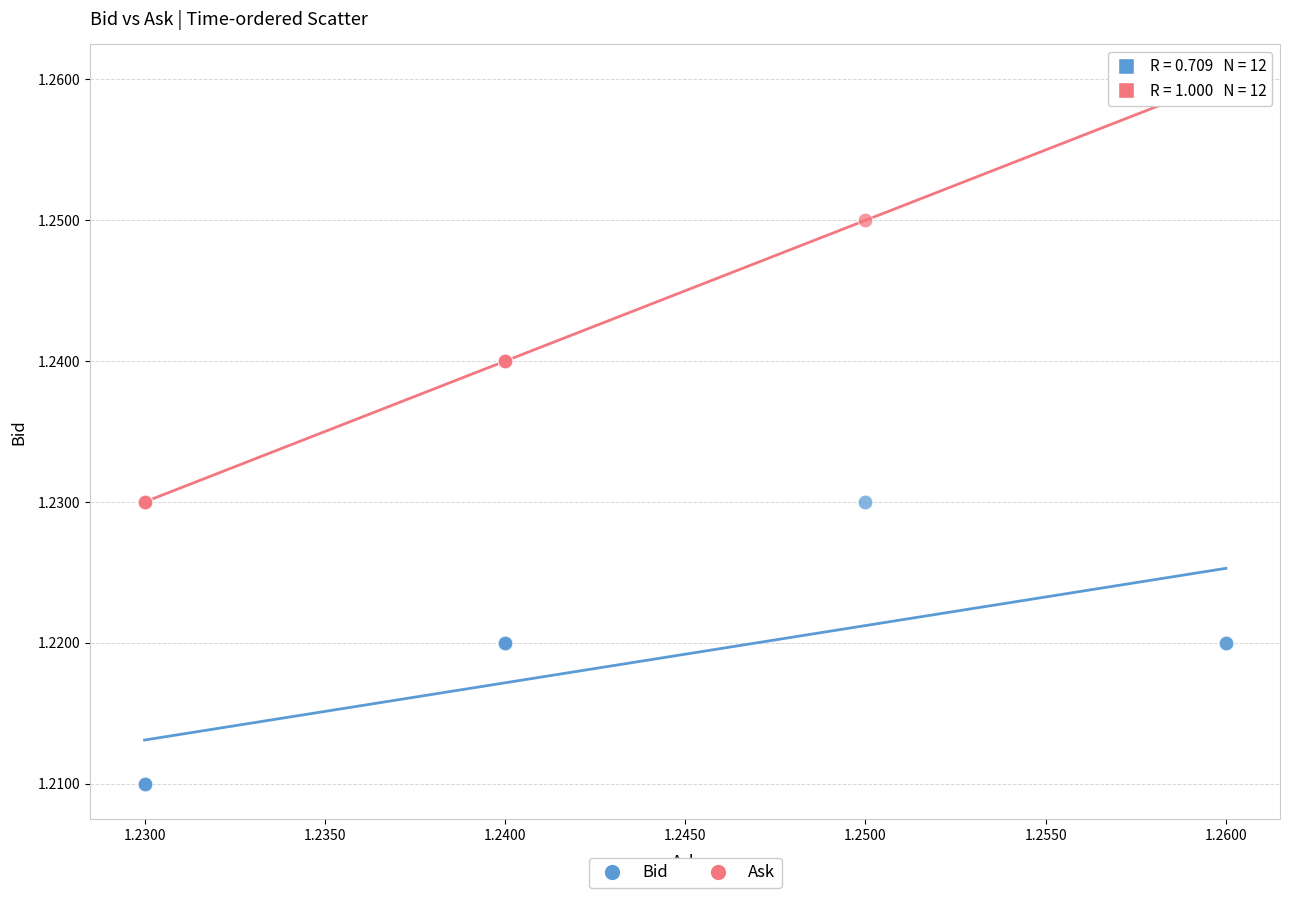

What are all the series names shown in the legend?

Bid, Ask